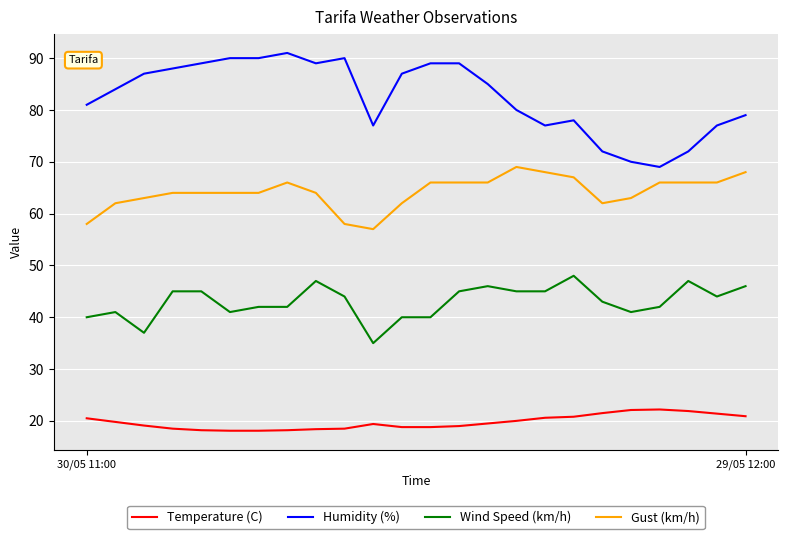

Rank the series by their maximum value, from highest to lowest.

Humidity (%), Gust (km/h), Wind Speed (km/h), Temperature (C)